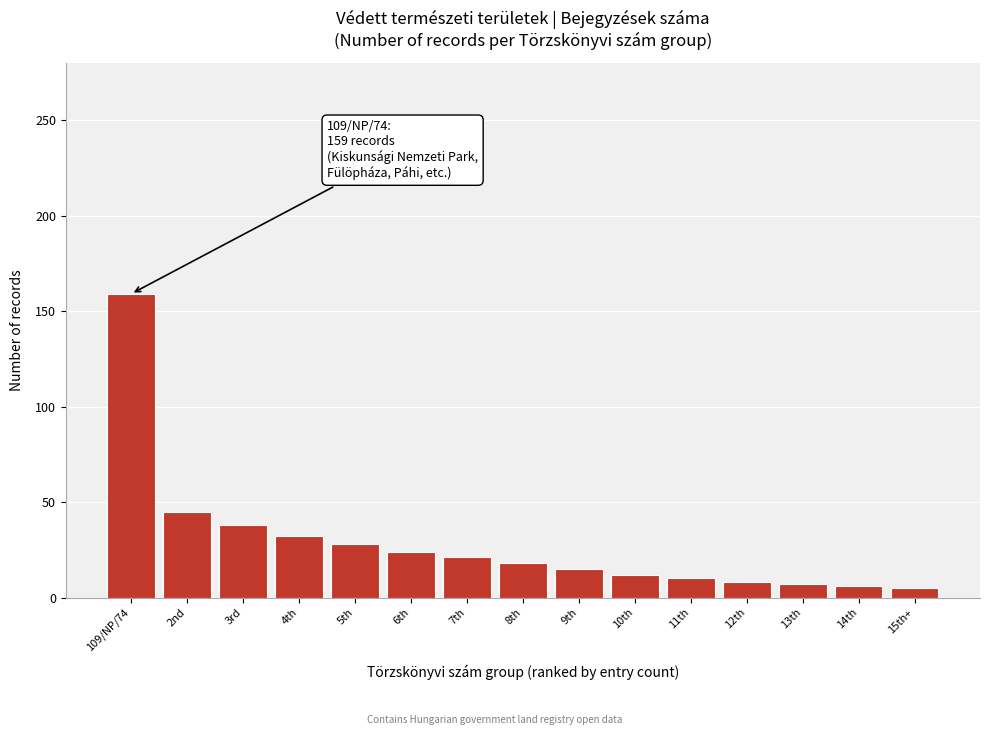

Which label corresponds to the largest value in the chart?

109/NP/74